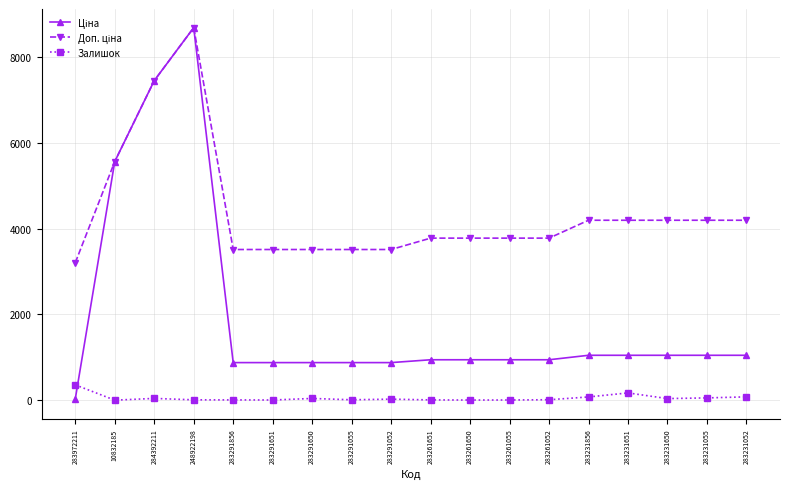

At which category is the sum across all series the highest?

248922198